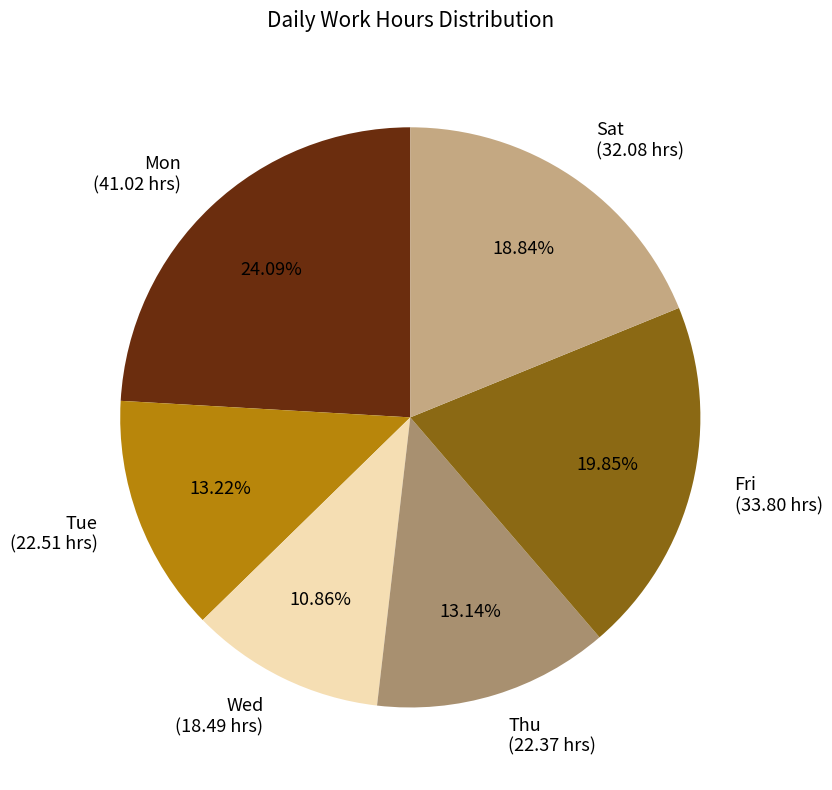

Count the number of slices in the pie.

6